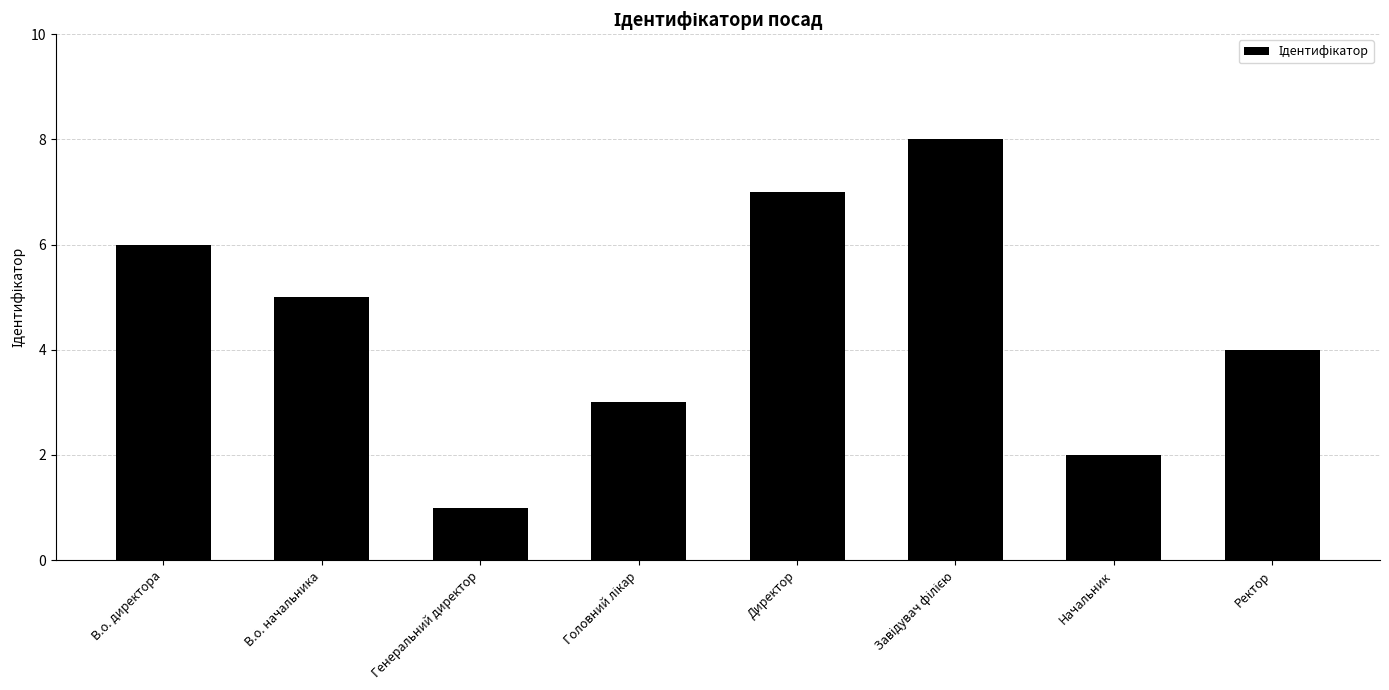

What is the change in value from В.о. директора to Начальник?

-4